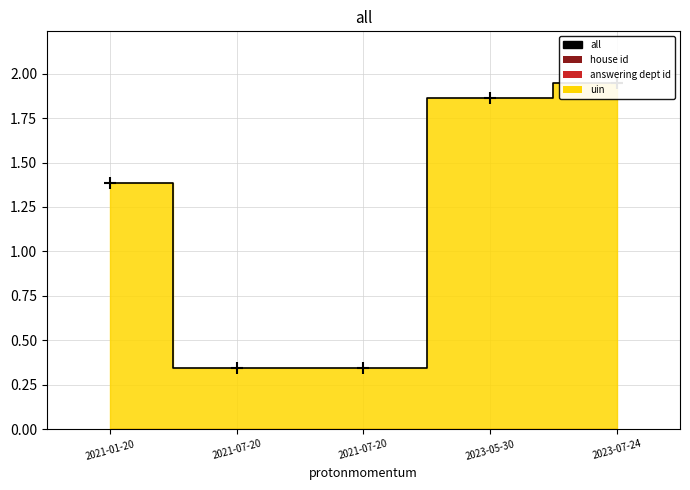

How many lines are shown in the chart?

1